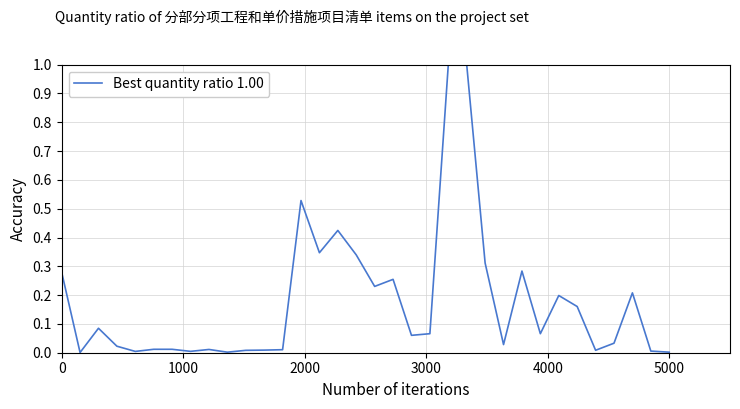

How many lines are shown in the chart?

1